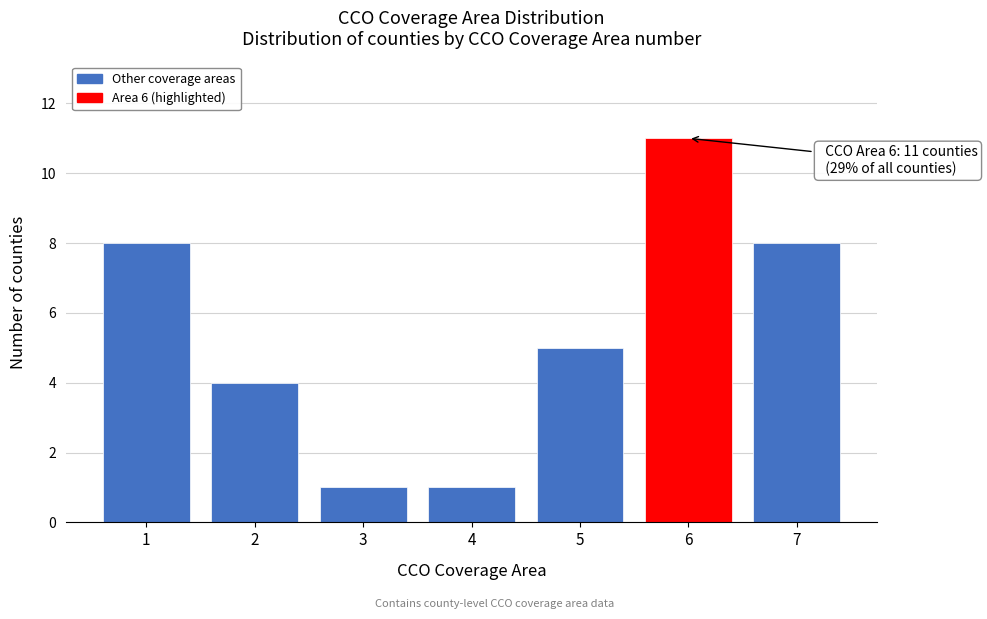

Reading left to right, list all the values displayed in this chart.

1=8	2=4	3=1	4=1	5=5	6=11	7=8